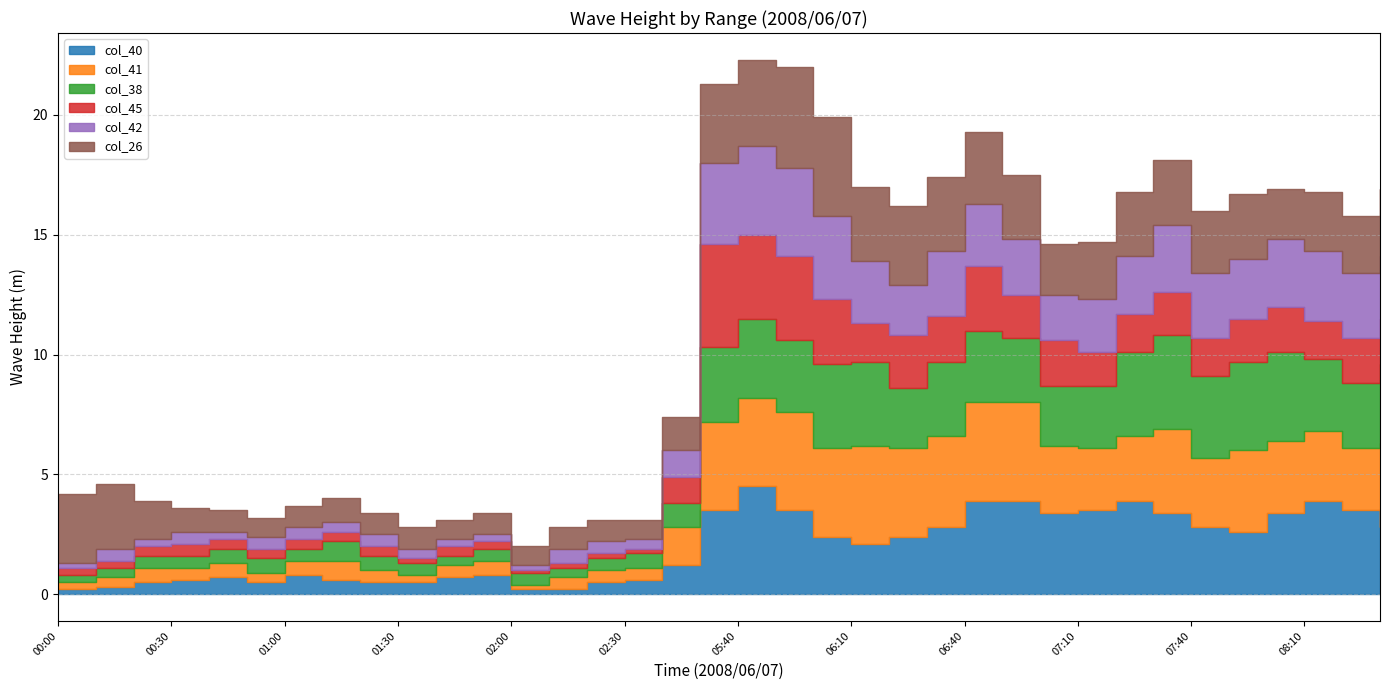

Reading left to right, transcribe all the data shown in this chart.

col_40: 00:00=0.2	00:10=0.3	00:20=0.5	00:30=0.6	00:40=0.7	00:50=0.5	01:00=0.8	01:10=0.6	01:20=0.5	01:30=0.5	01:40=0.7	01:50=0.8	02:00=0.2	02:10=0.2	02:20=0.5	02:30=0.6	02:40=1.2	05:30=3.5	05:40=4.5	05:50=3.5	06:00=2.4	06:10=2.1	06:20=2.4	06:30=2.8	06:40=3.9	06:50=3.9	07:00=3.4	07:10=3.5	07:20=3.9	07:30=3.4	07:40=2.8	07:50=2.6	08:00=3.4	08:10=3.9	08:20=3.5	08:30=2.8
col_41: 00:00=0.3	00:10=0.4	00:20=0.6	00:30=0.5	00:40=0.6	00:50=0.4	01:00=0.6	01:10=0.8	01:20=0.5	01:30=0.3	01:40=0.5	01:50=0.6	02:00=0.2	02:10=0.5	02:20=0.5	02:30=0.5	02:40=1.6	05:30=3.7	05:40=3.7	05:50=4.1	06:00=3.7	06:10=4.1	06:20=3.7	06:30=3.8	06:40=4.1	06:50=4.1	07:00=2.8	07:10=2.6	07:20=2.7	07:30=3.5	07:40=2.9	07:50=3.4	08:00=3.0	08:10=2.9	08:20=2.6	08:30=3.5
col_38: 00:00=0.3	00:10=0.4	00:20=0.5	00:30=0.5	00:40=0.6	00:50=0.6	01:00=0.5	01:10=0.8	01:20=0.6	01:30=0.5	01:40=0.4	01:50=0.5	02:00=0.5	02:10=0.4	02:20=0.5	02:30=0.6	02:40=1.0	05:30=3.1	05:40=3.3	05:50=3.0	06:00=3.5	06:10=3.5	06:20=2.5	06:30=3.1	06:40=3.0	06:50=2.7	07:00=2.5	07:10=2.6	07:20=3.5	07:30=3.9	07:40=3.4	07:50=3.7	08:00=3.7	08:10=3.0	08:20=2.7	08:30=3.3
col_45: 00:00=0.3	00:10=0.3	00:20=0.4	00:30=0.5	00:40=0.4	00:50=0.4	01:00=0.4	01:10=0.4	01:20=0.4	01:30=0.2	01:40=0.4	01:50=0.3	02:00=0.1	02:10=0.2	02:20=0.2	02:30=0.2	02:40=1.1	05:30=4.3	05:40=3.5	05:50=3.5	06:00=2.7	06:10=1.6	06:20=2.2	06:30=1.9	06:40=2.7	06:50=1.8	07:00=1.9	07:10=1.4	07:20=1.6	07:30=1.8	07:40=1.6	07:50=1.8	08:00=1.9	08:10=1.6	08:20=1.9	08:30=1.9
col_42: 00:00=0.2	00:10=0.5	00:20=0.3	00:30=0.5	00:40=0.3	00:50=0.5	01:00=0.5	01:10=0.4	01:20=0.5	01:30=0.4	01:40=0.3	01:50=0.3	02:00=0.2	02:10=0.6	02:20=0.5	02:30=0.4	02:40=1.1	05:30=3.4	05:40=3.7	05:50=3.7	06:00=3.5	06:10=2.6	06:20=2.1	06:30=2.7	06:40=2.6	06:50=2.3	07:00=1.9	07:10=2.2	07:20=2.4	07:30=2.8	07:40=2.7	07:50=2.5	08:00=2.8	08:10=2.9	08:20=2.7	08:30=2.6
col_26: 00:00=2.9	00:10=2.7	00:20=1.6	00:30=1.0	00:40=0.9	00:50=0.8	01:00=0.9	01:10=1.0	01:20=0.9	01:30=0.9	01:40=0.8	01:50=0.9	02:00=0.8	02:10=0.9	02:20=0.9	02:30=0.8	02:40=1.4	05:30=3.3	05:40=3.6	05:50=4.2	06:00=4.1	06:10=3.1	06:20=3.3	06:30=3.1	06:40=3.0	06:50=2.7	07:00=2.1	07:10=2.4	07:20=2.7	07:30=2.7	07:40=2.6	07:50=2.7	08:00=2.1	08:10=2.5	08:20=2.4	08:30=2.8